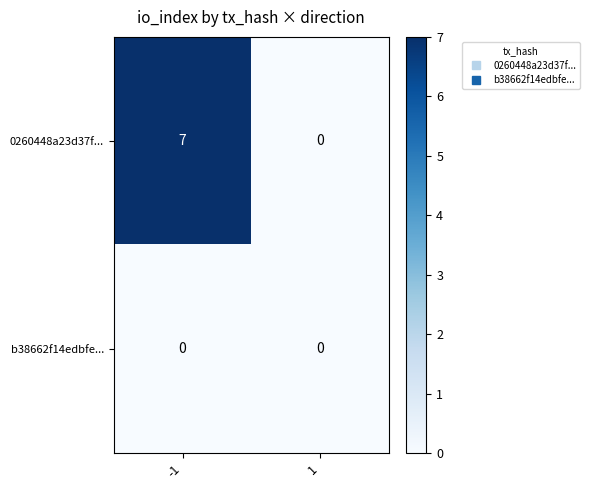

What is the sum of the 0260448a23d37f... values at 1 and -1?

7